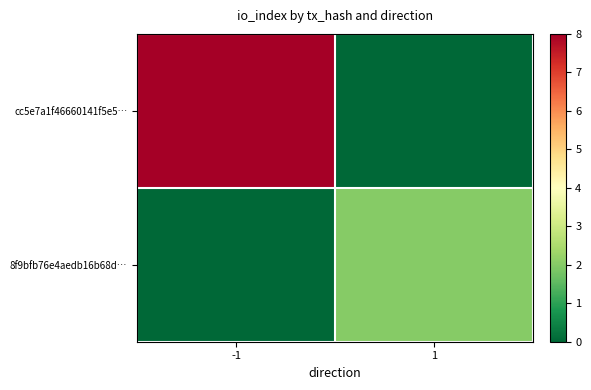

List the series in order of their overall mean, lowest first.

8f9bfb76e4aedb16b68d…, cc5e7a1f46660141f5e5…